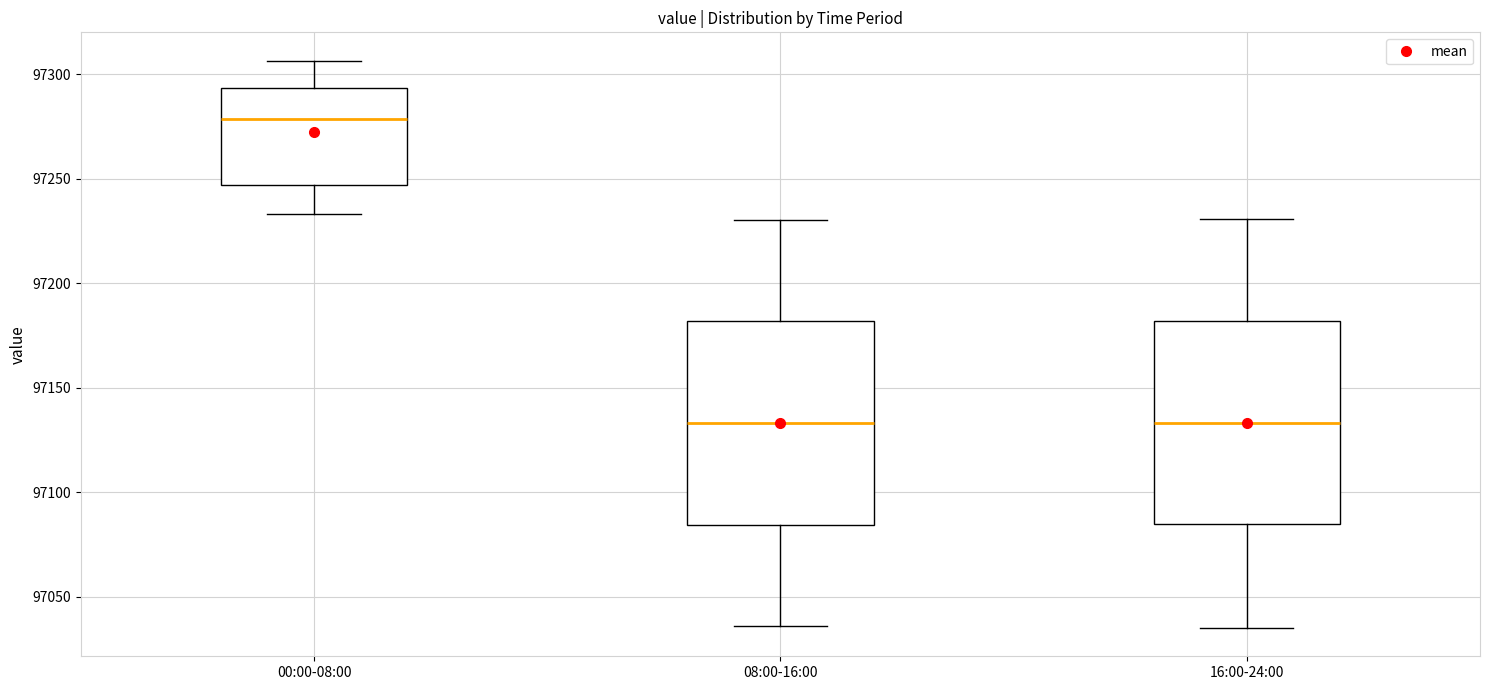

Which box has the highest median line?

00:00-08:00